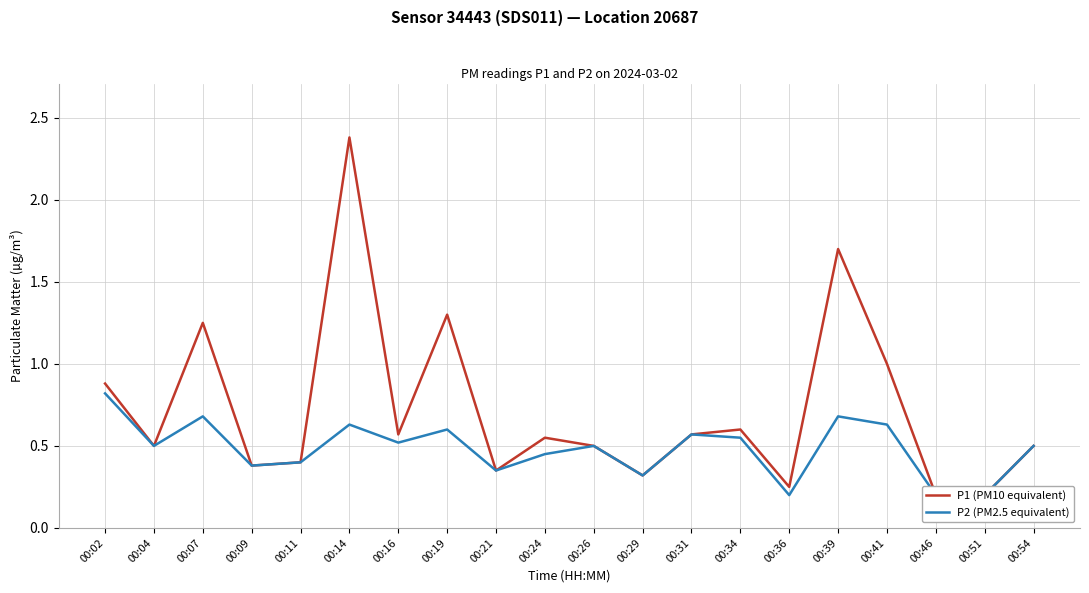

List the series in order of their overall mean, lowest first.

P2 (PM2.5 equivalent), P1 (PM10 equivalent)